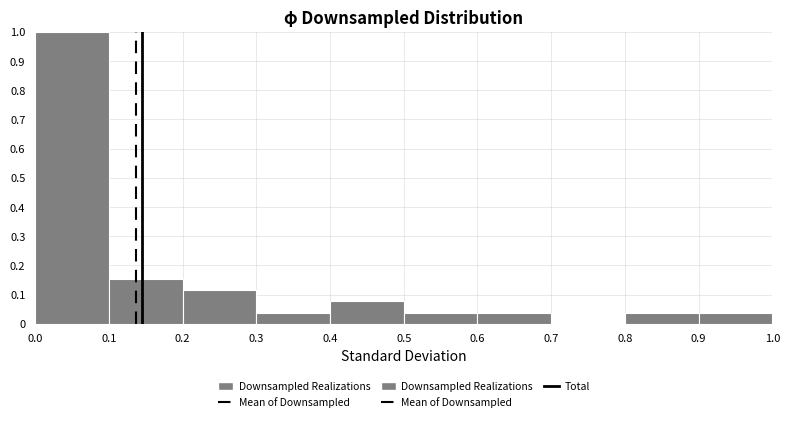

Reading left to right, list every bar in this chart as the range it spans on the x-axis followed by its height. The values are not printed on the chart, so give them approximately, as read against the axis.

0.0 to 0.1: 1.00
0.1 to 0.2: 0.15
0.2 to 0.3: 0.12
0.3 to 0.4: 0.04
0.4 to 0.5: 0.08
0.5 to 0.6: 0.04
0.6 to 0.7: 0.04
0.7 to 0.8: 0
0.8 to 0.9: 0.04
0.9 to 1.0: 0.04